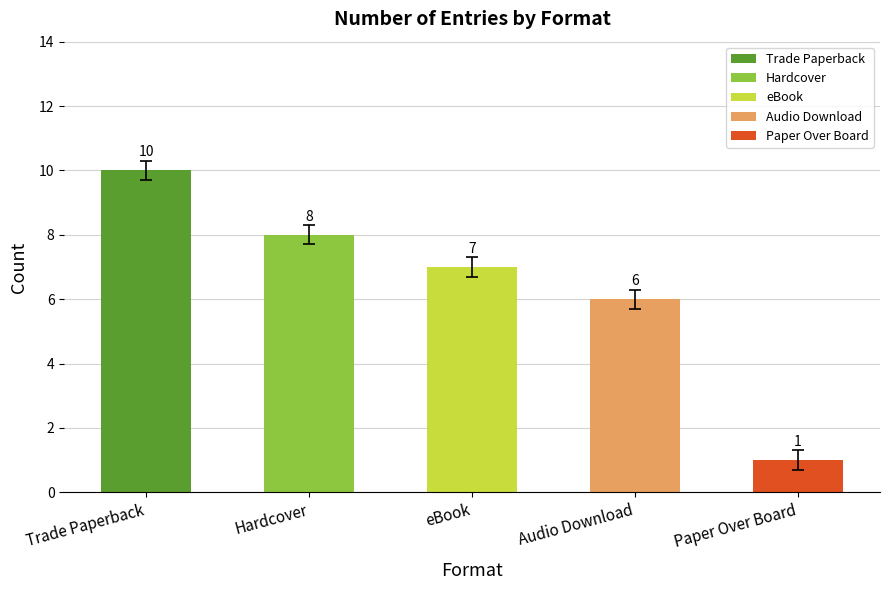

Reading left to right, list all the values displayed in this chart.

10	8	7	6	1